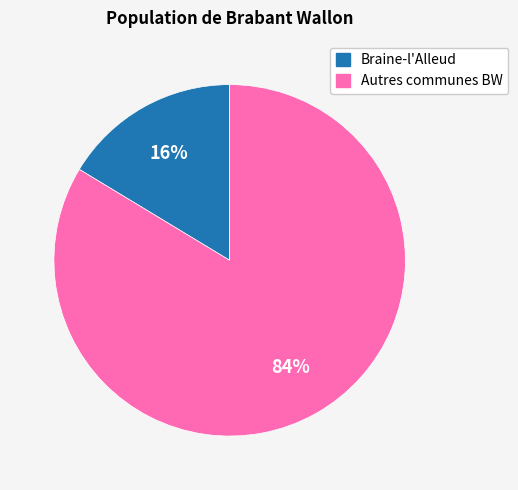

To the nearest percent, what is the average slice percentage?

50%